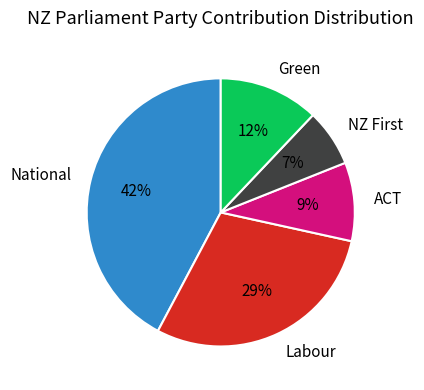

Rank the categories by value from highest to lowest.

National, Labour, Green, ACT, NZ First